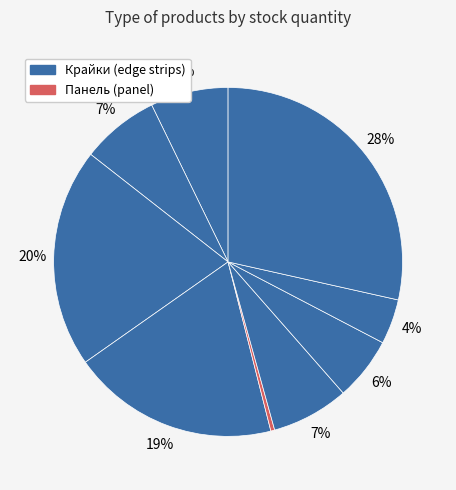

How many slices are in this pie chart?

9